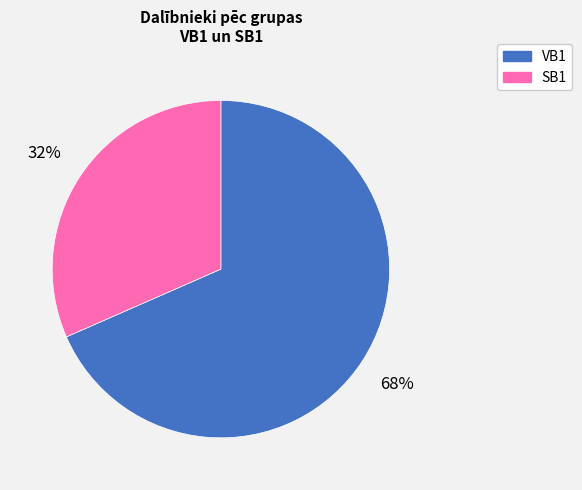

Is SB1 the majority of the pie?

No